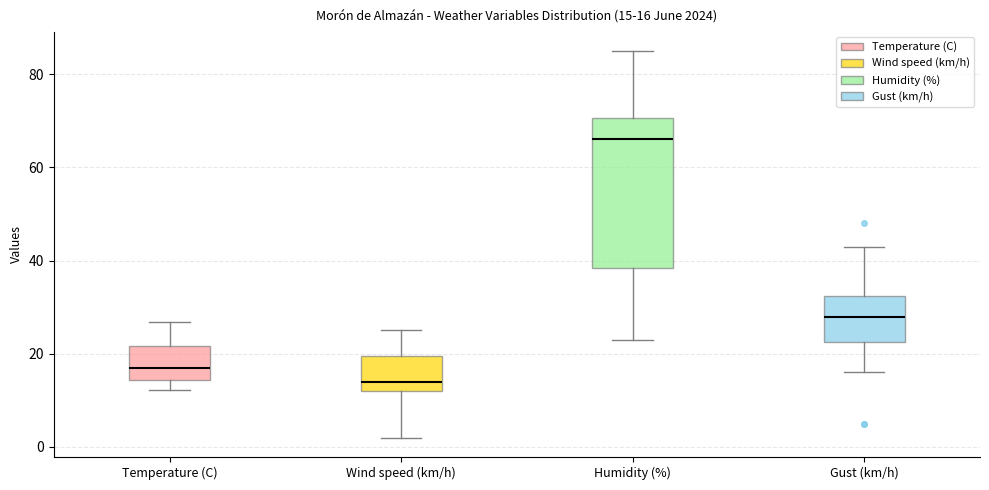

Comparing the boxes themselves (not the whiskers), which one is the tallest?

Humidity (%)